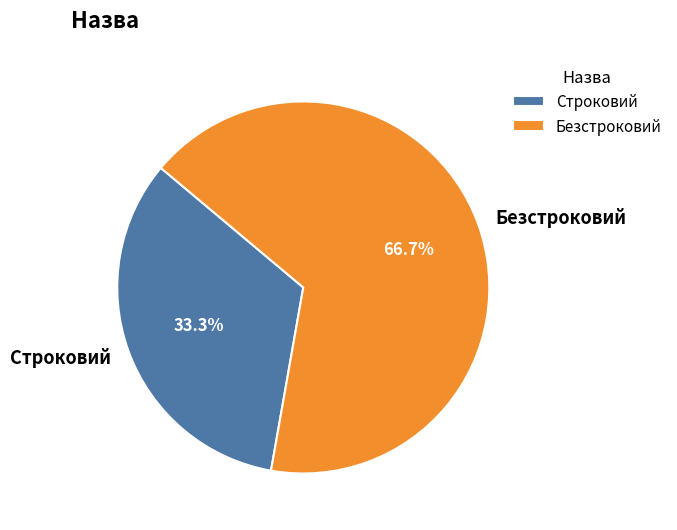

Does Строковий represent more than half of the total?

No